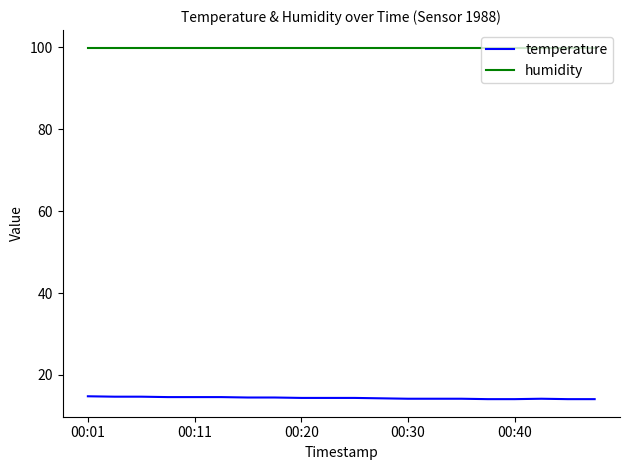

What is the greatest value displayed?

99.9